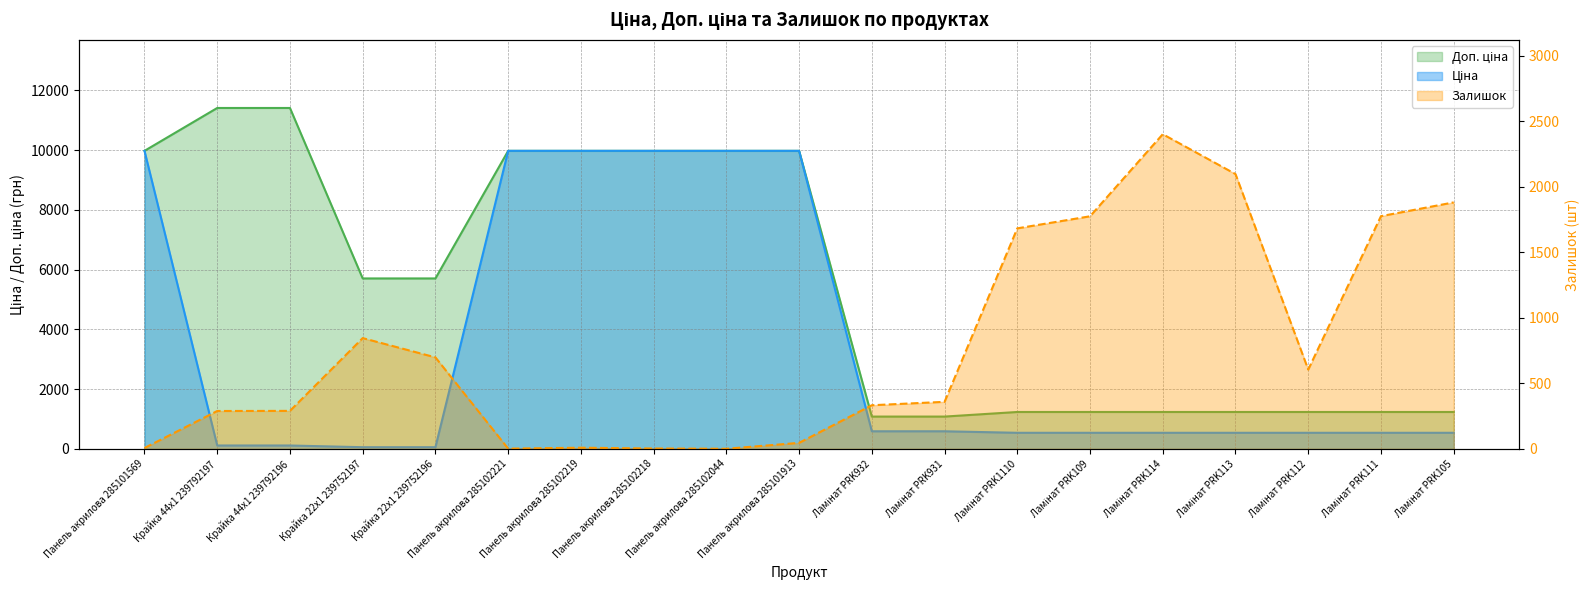

How many lines are shown in the chart?

3